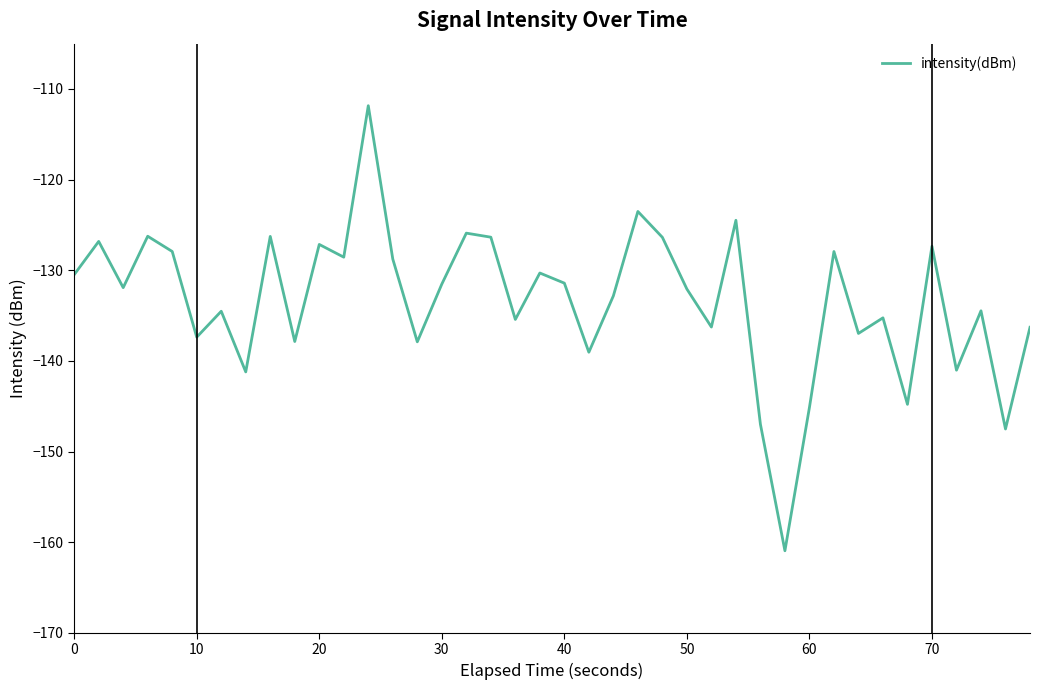

What is the greatest value displayed?

-111.8